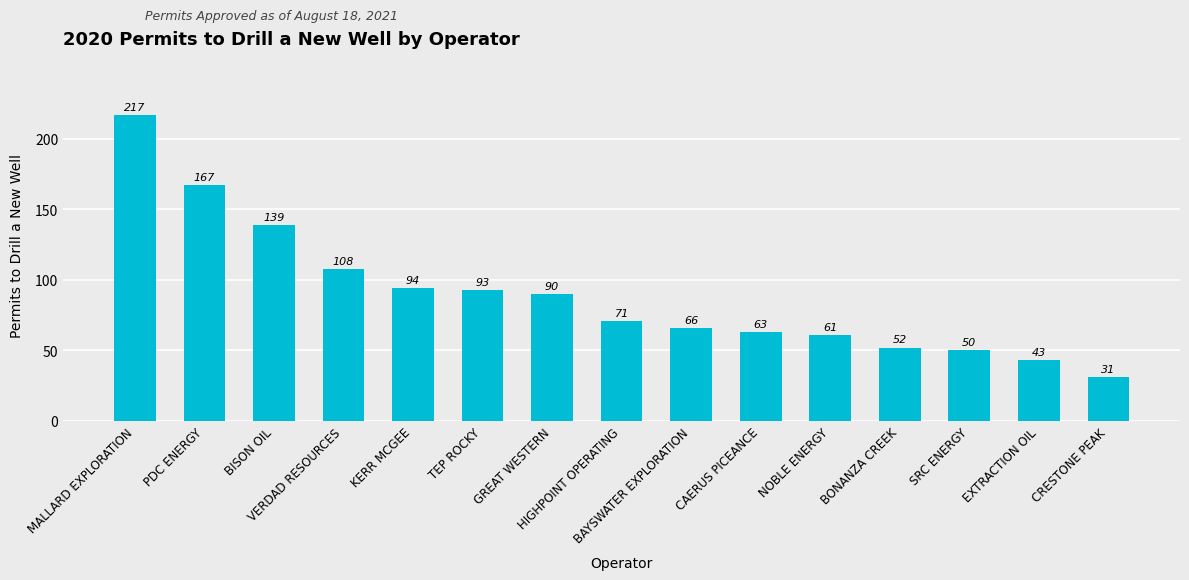

What is the value of the 2nd bar from the left?

167